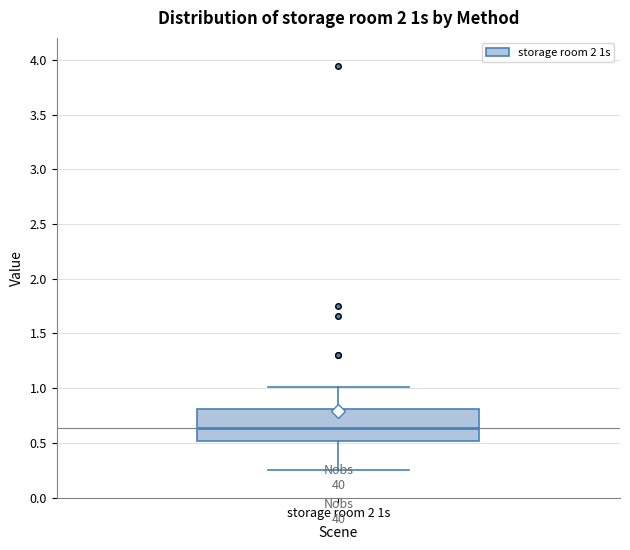

Read this box plot against the y-axis: the position of the median line, the range covered by the box, and the ends of both whiskers. The values are not printed on the chart, so give them approximately, as read against the axis.

median 0.65, box 0.50 to 0.80, whiskers 0.25 to 1.00